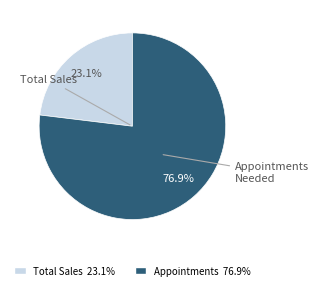

Does any single category account for the majority?

Yes